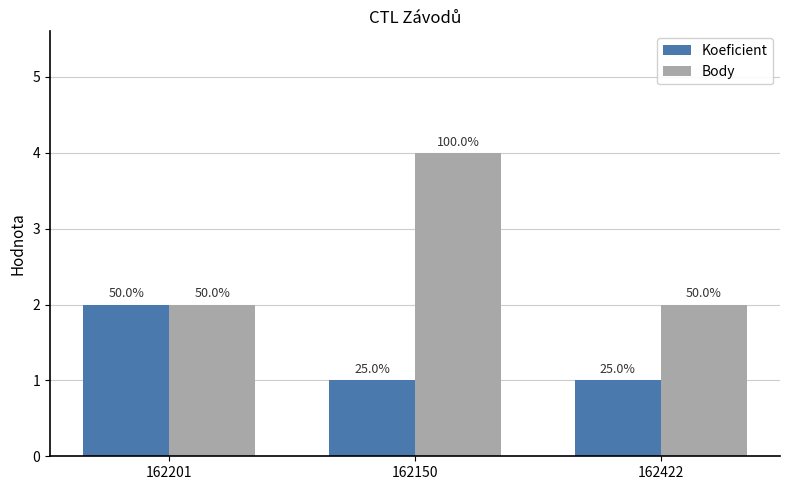

How many bars are there in each group?

2